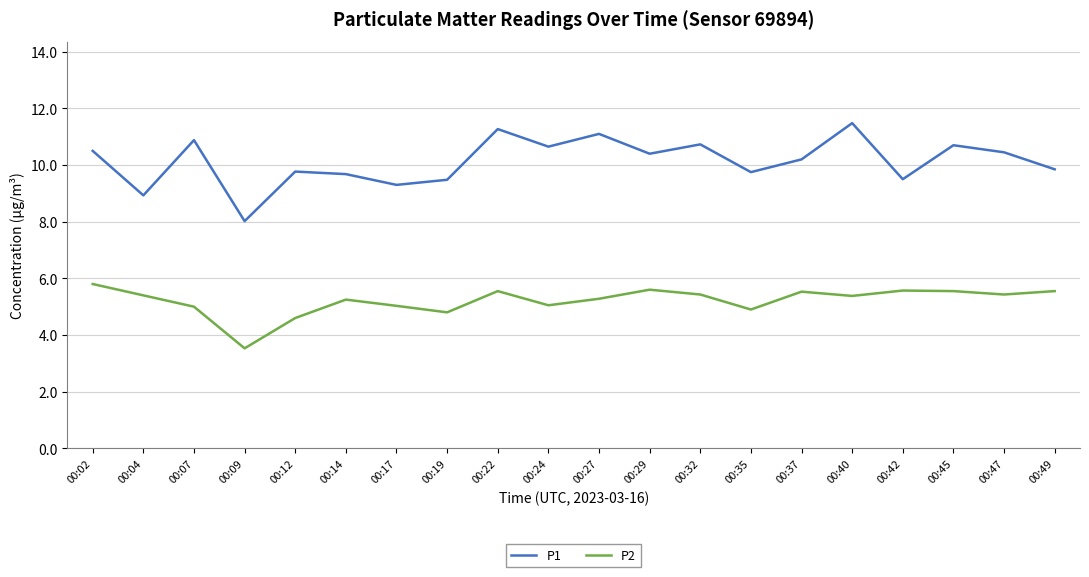

True or false: P1 has more than 1 points higher than both neighbors.

True